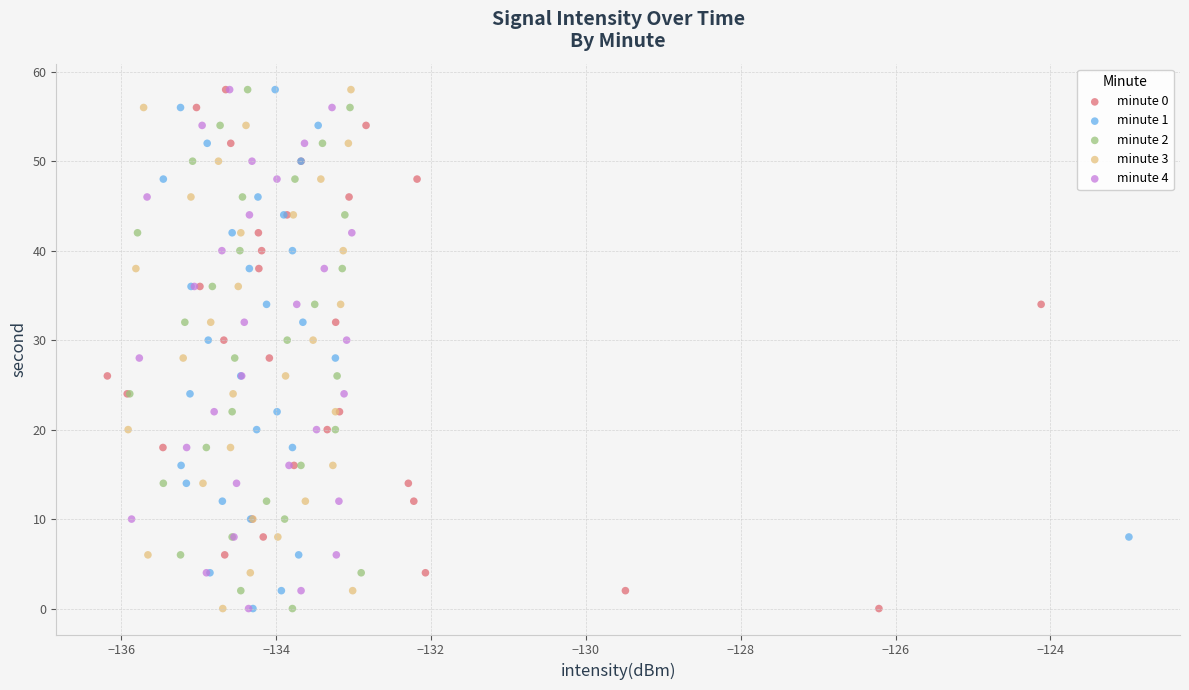

What are all the series names shown in the legend?

minute 0, minute 1, minute 2, minute 3, minute 4